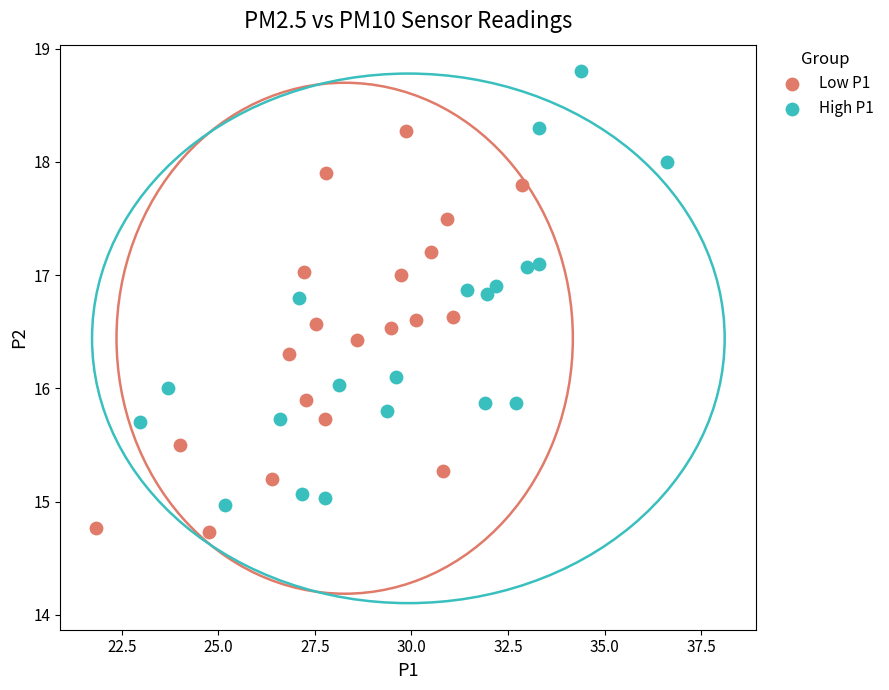

Which series contains the highest Y value?

High P1